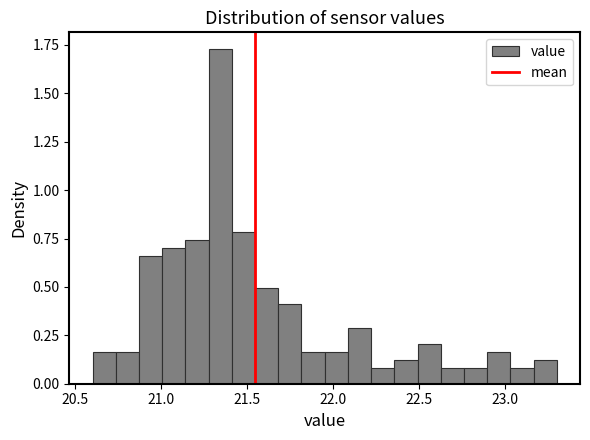

Read against the x-axis, roughly where is the centre of the tallest bar?

21.35